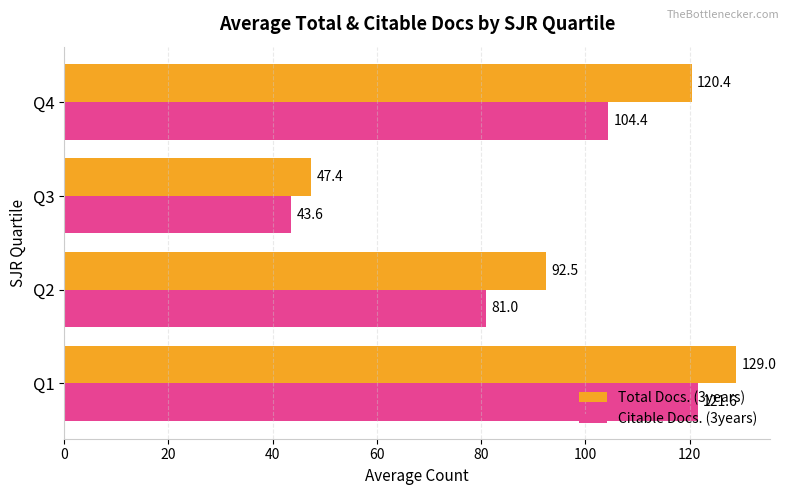

What is the difference between the maximum and minimum values in the Total Docs. (3years) series?

81.6